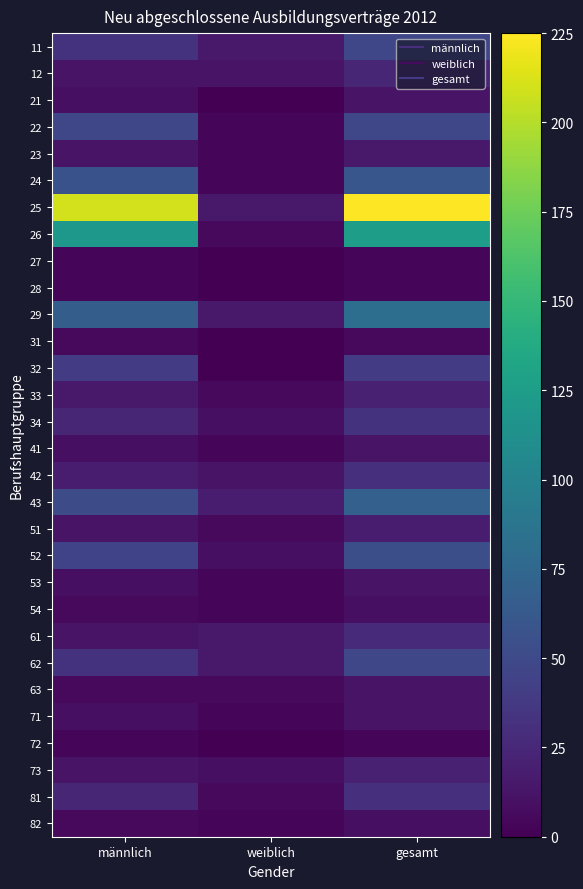

Between männlich and weiblich, which is larger?

männlich